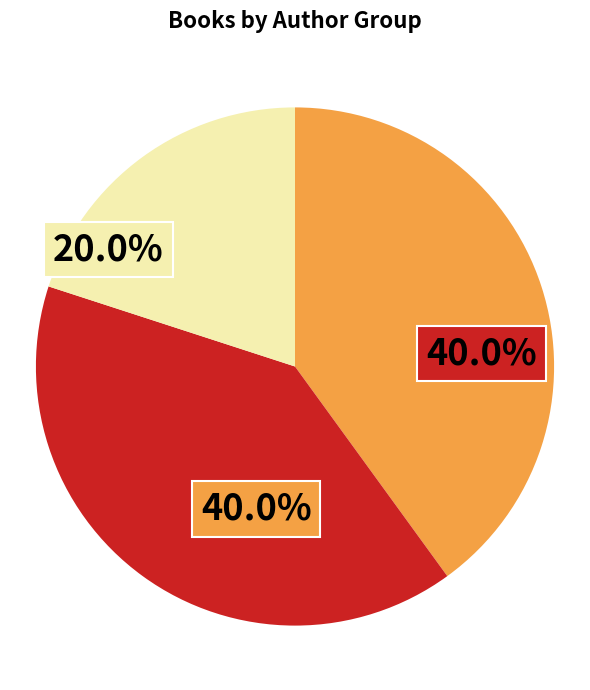

How many segments does this pie chart have?

3